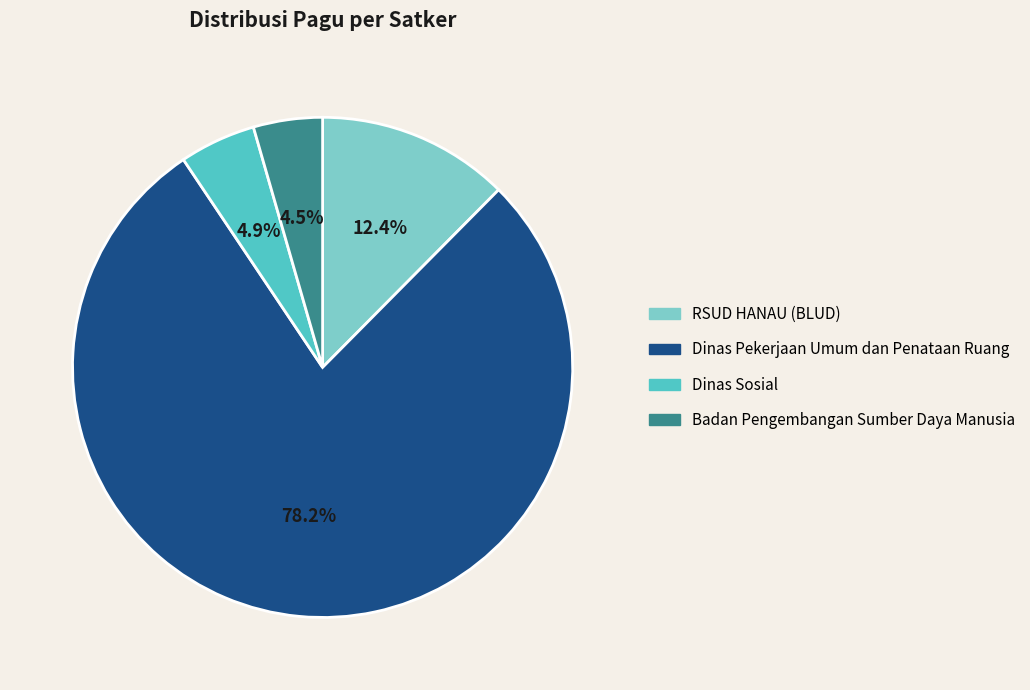

Combined, what portion of the pie is Badan Pengembangan Sumber Daya Manusia and Dinas Sosial?

9.4%